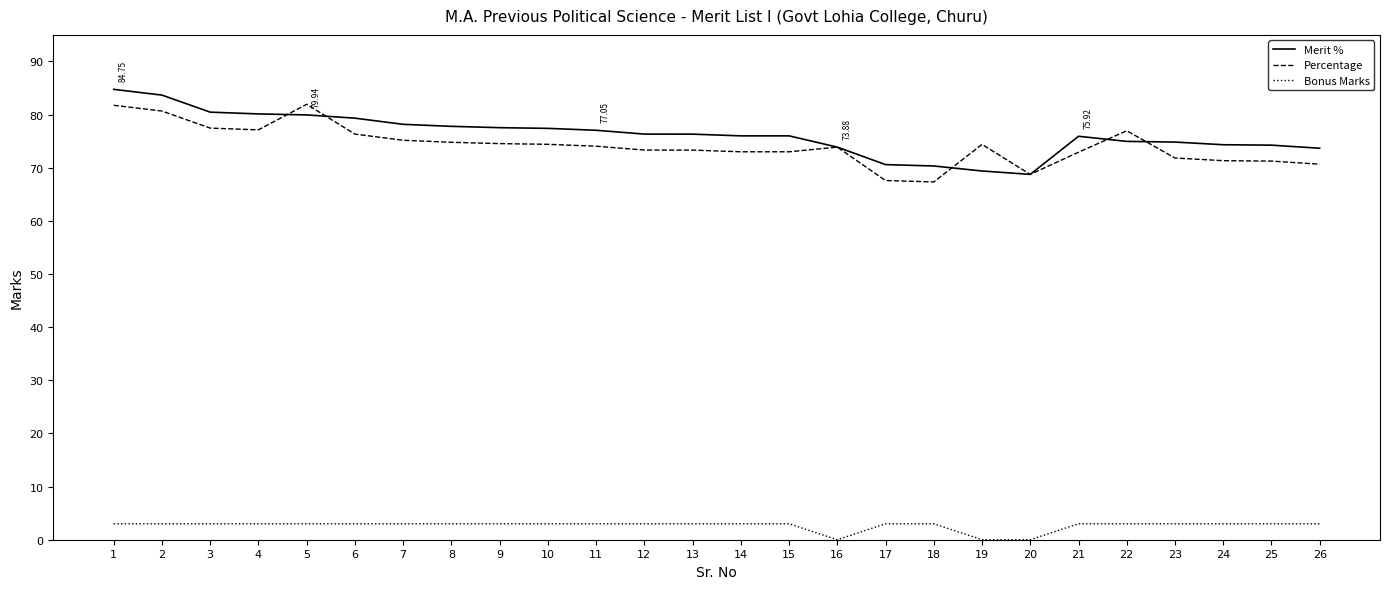

True or false: Bonus Marks and Merit % cross at least once.

False